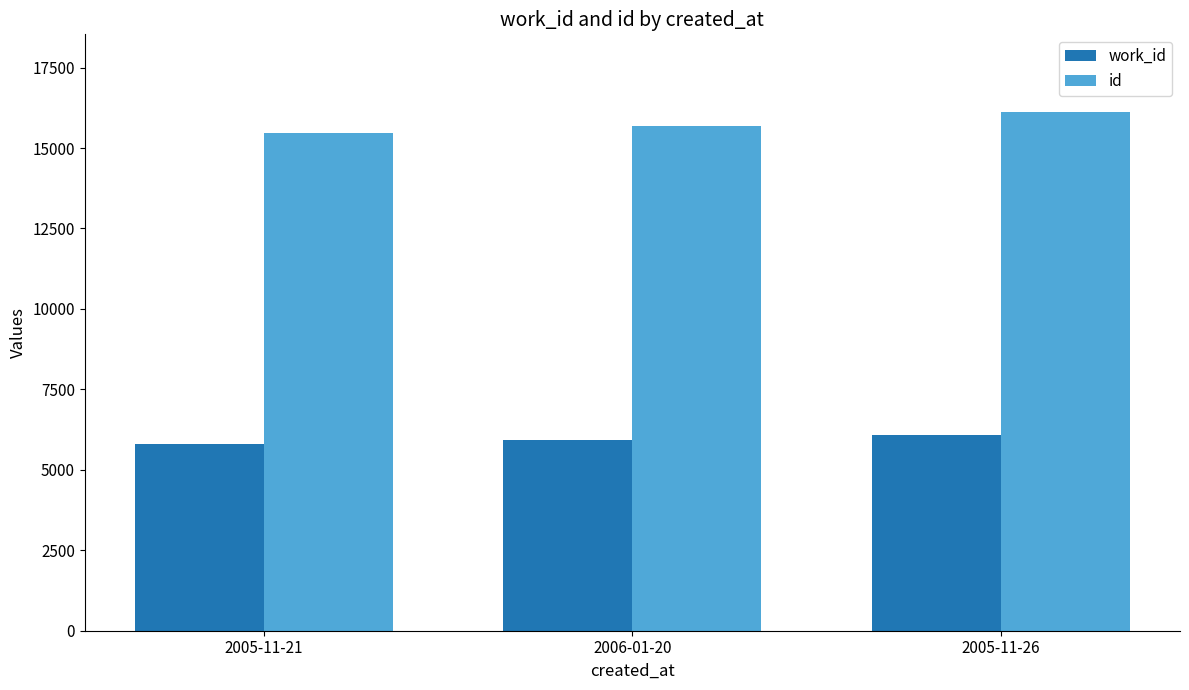

Reading left to right, transcribe all the data shown in this chart.

work_id: 2005-11-21=5800	2006-01-20=5919	2005-11-26=6090
id: 2005-11-21=15468	2006-01-20=15694	2005-11-26=16115